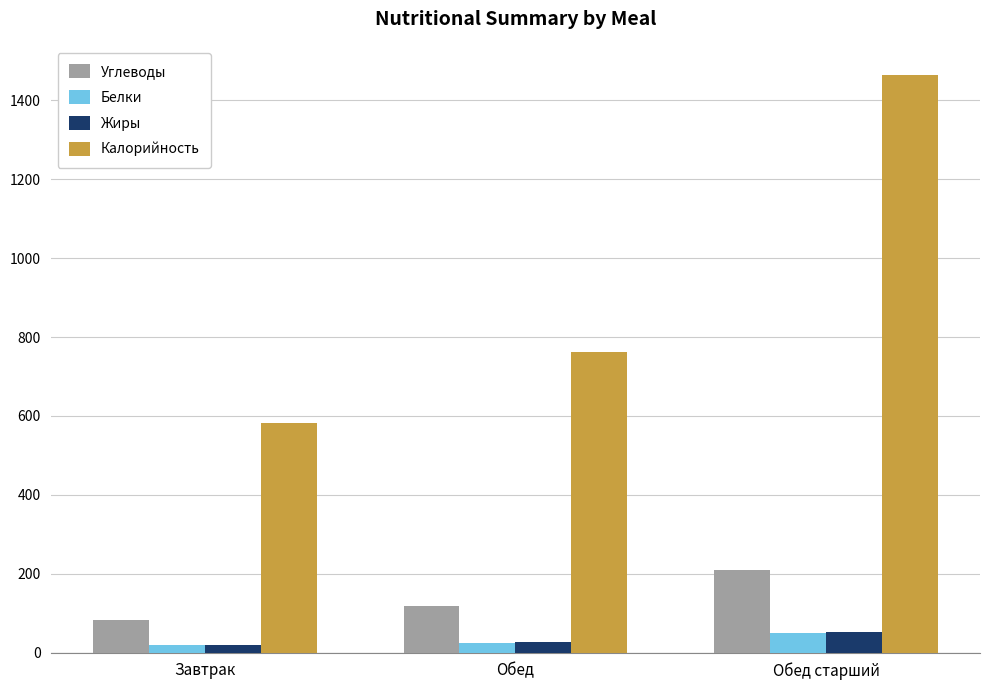

How many series are shown in this chart?

4